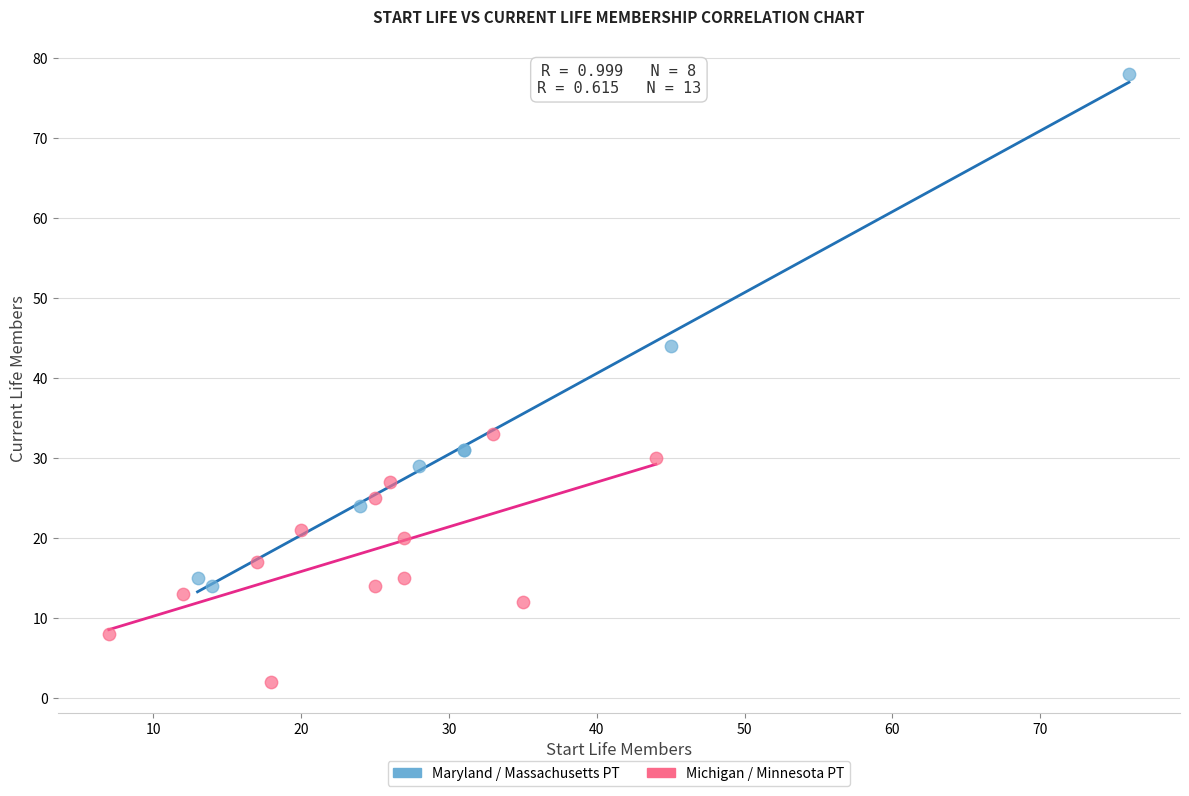

Which series has the largest Y range (max minus min)?

Maryland / Massachusetts PT